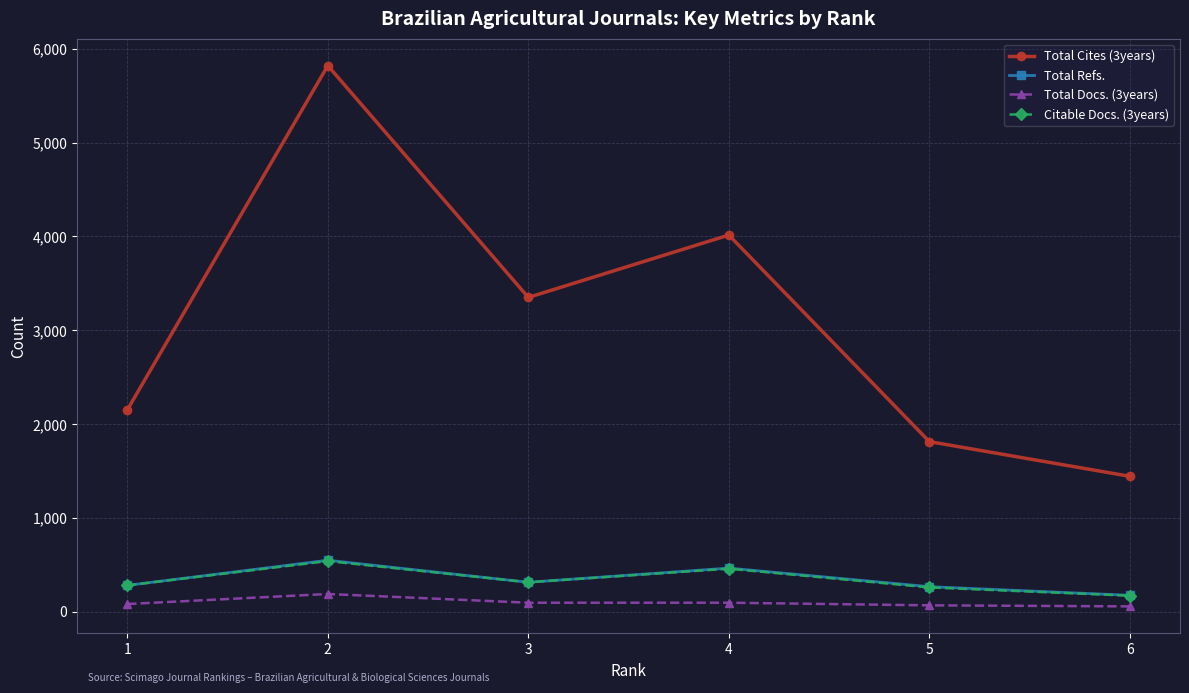

What is the difference between the maximum and second lowest values in the Citable Docs. (3years) series?

281